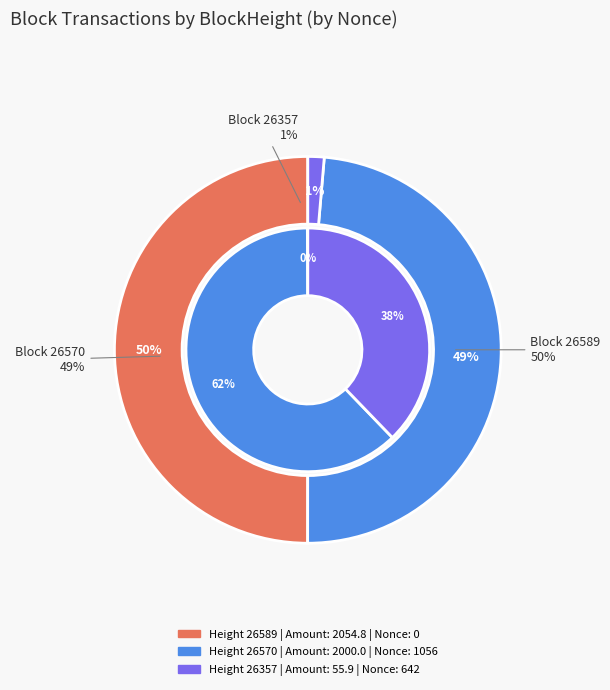

To the nearest percent, what is the combined percentage of 26589 and 26357?

38%